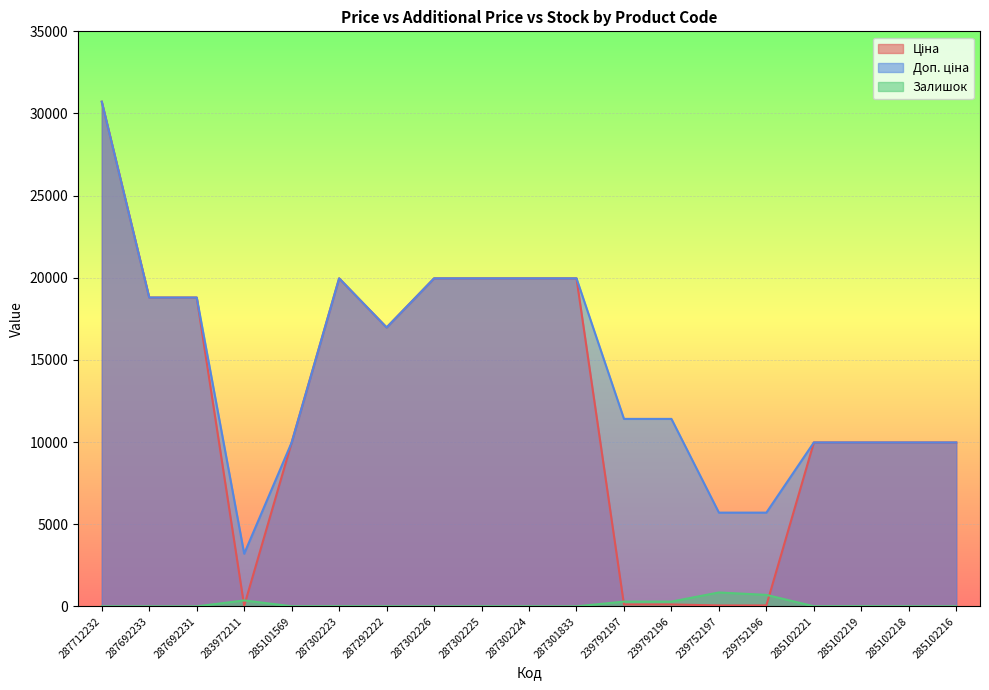

What are all the series names shown in the legend?

Ціна, Доп. ціна, Залишок